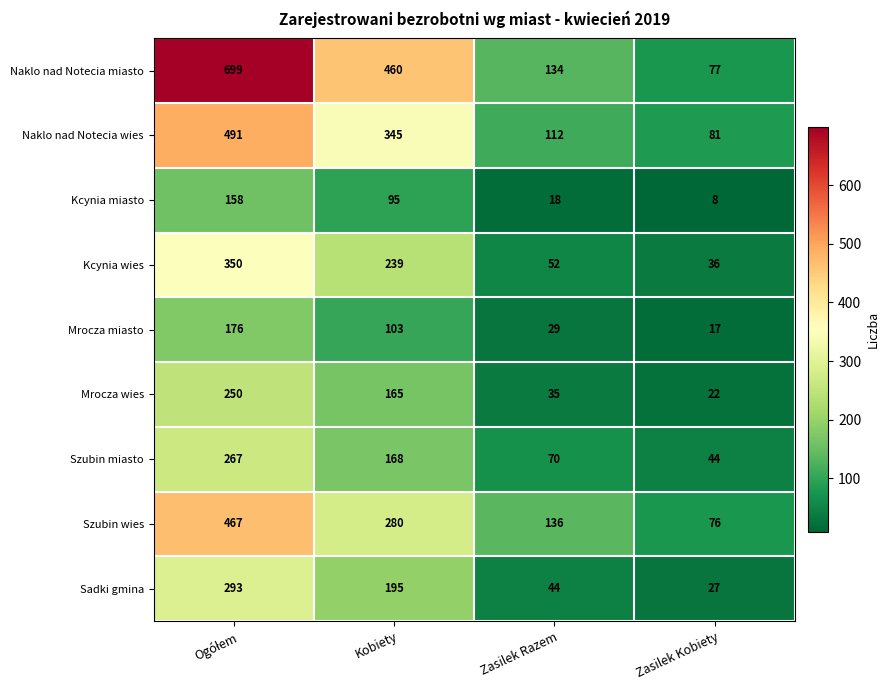

The Naklo nad Notecia miasto series shows 759 at Kobiety. True or false?

False